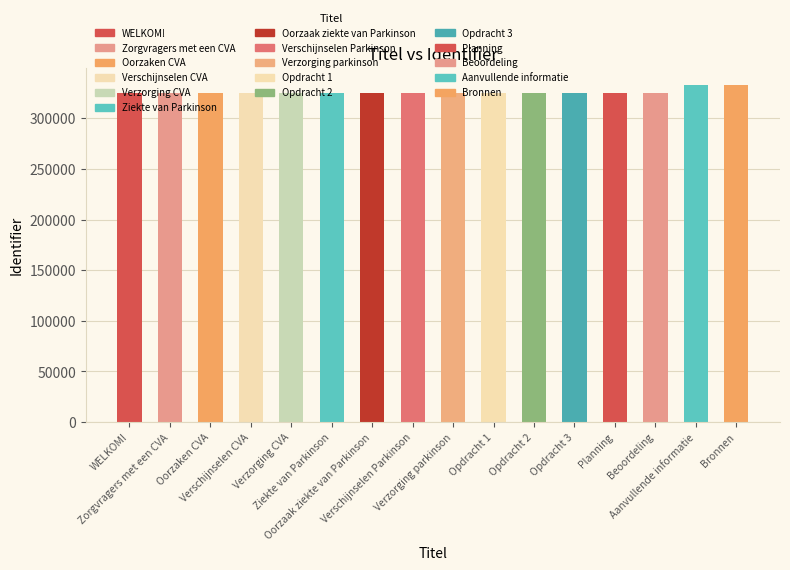

What is the sum of all values?

5220174